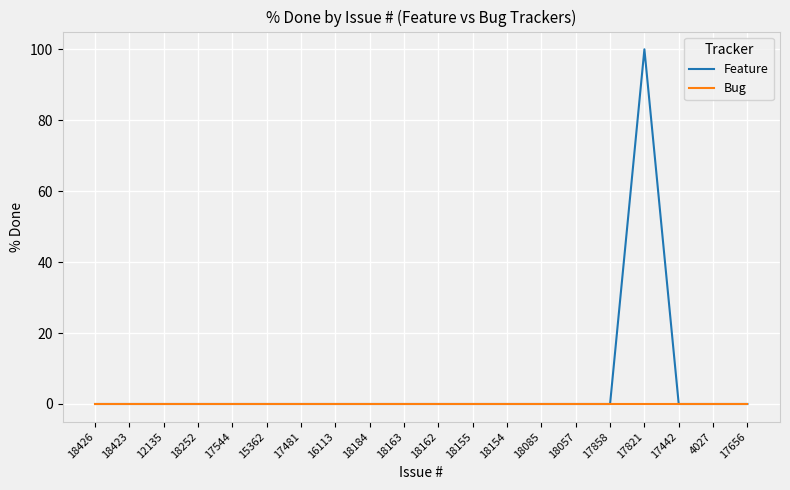

Reading left to right, what are all the values shown in this chart?

Feature: 0	0	0	0	0	0	0	0	0	0	0	0	0	0	0	0	100	0	0	0
Bug: 0	0	0	0	0	0	0	0	0	0	0	0	0	0	0	0	0	0	0	0